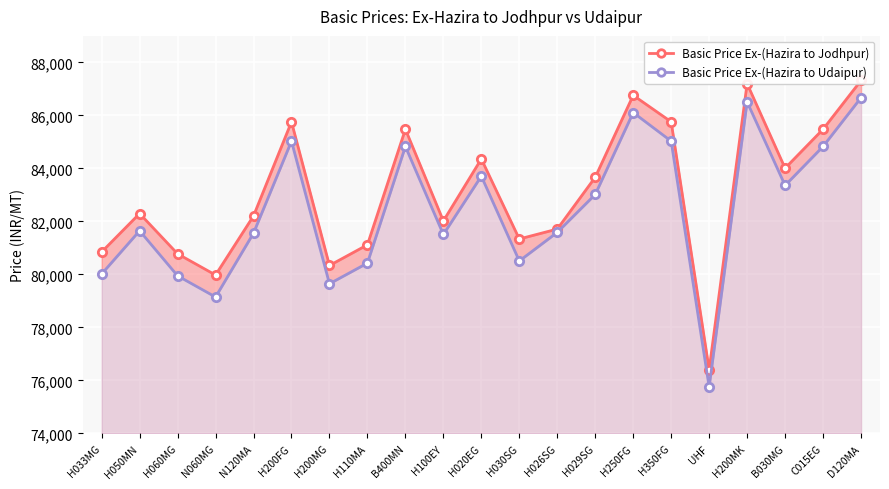

True or false: Basic Price Ex-(Hazira to Jodhpur) and Basic Price Ex-(Hazira to Udaipur) intersect in this chart.

False